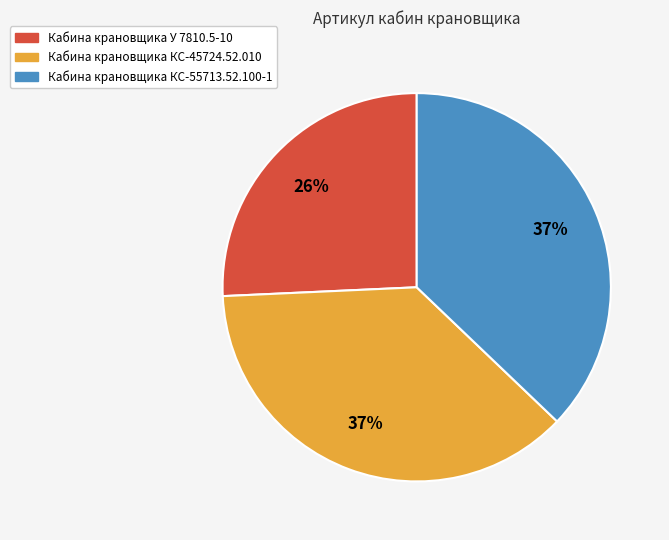

To the nearest percent, what is the difference between the largest and smallest slice percentages?

11%